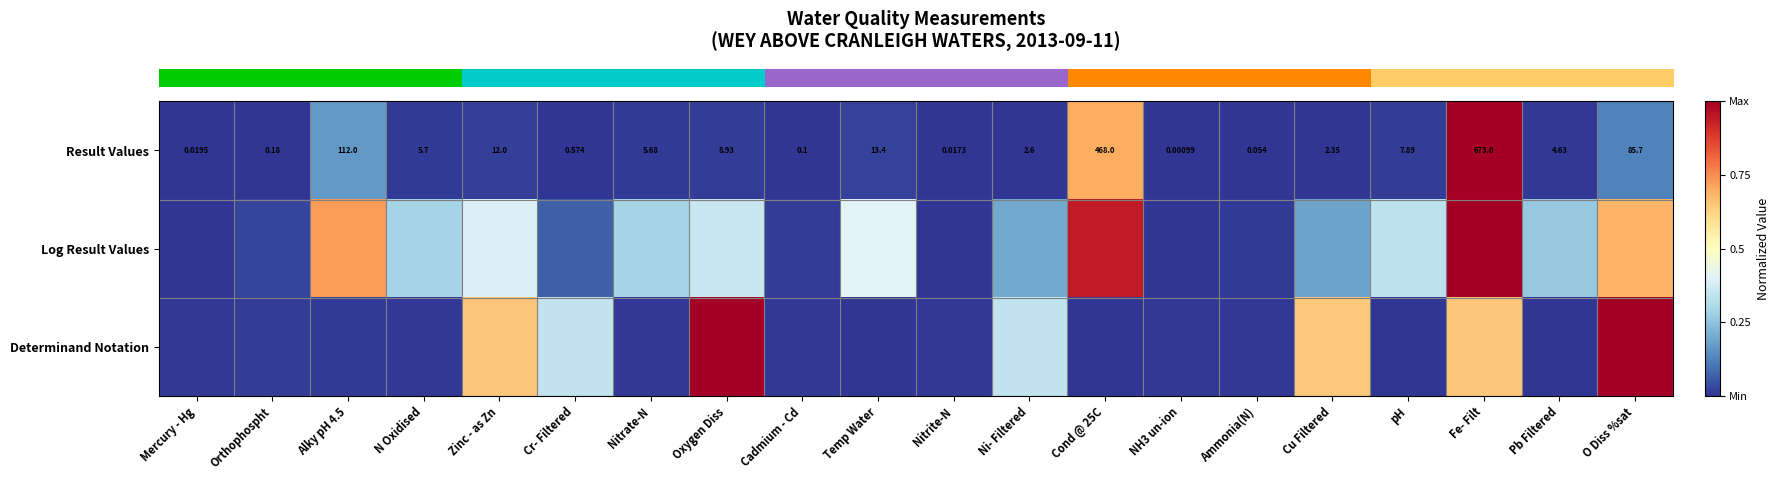

What is the difference between the highest and lowest values at Zinc - as Zn?

0.6